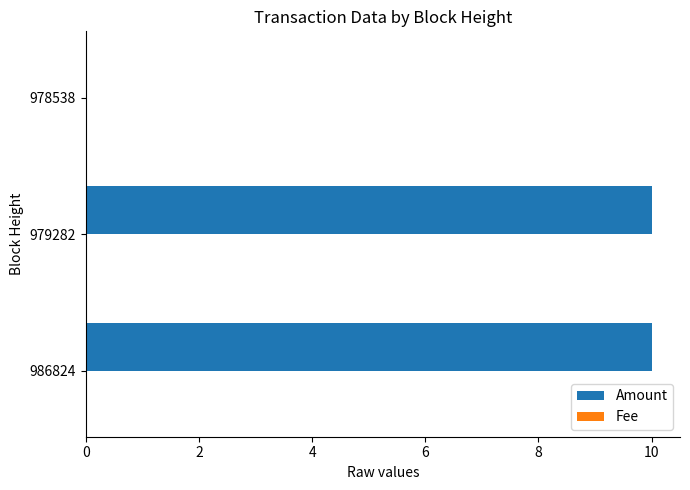

Is it true that Amount equals 15.8 at 986824?

False